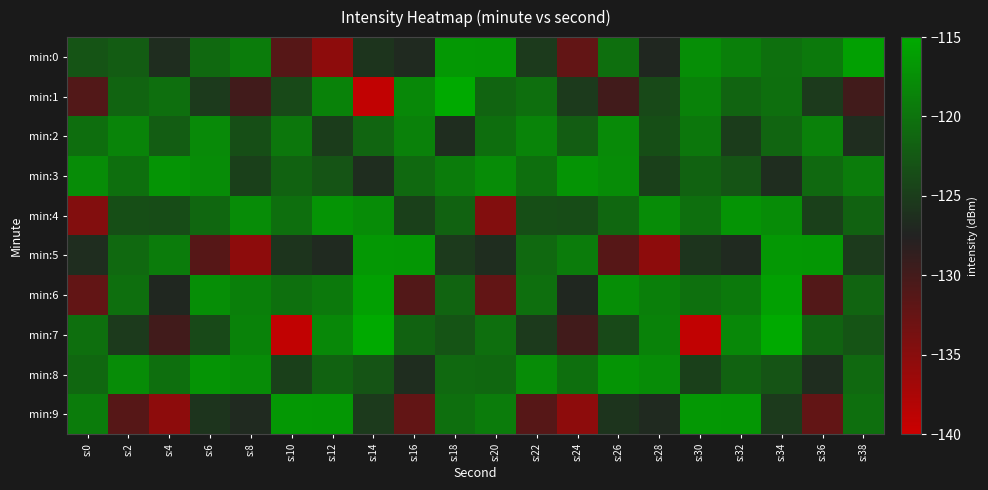

At which category is the sum across all series the highest?

s:34